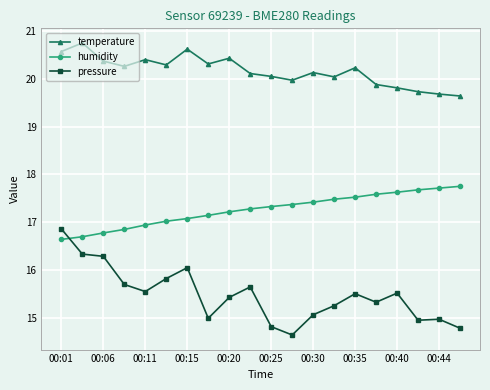

What is the average value of the pressure series?

15.5